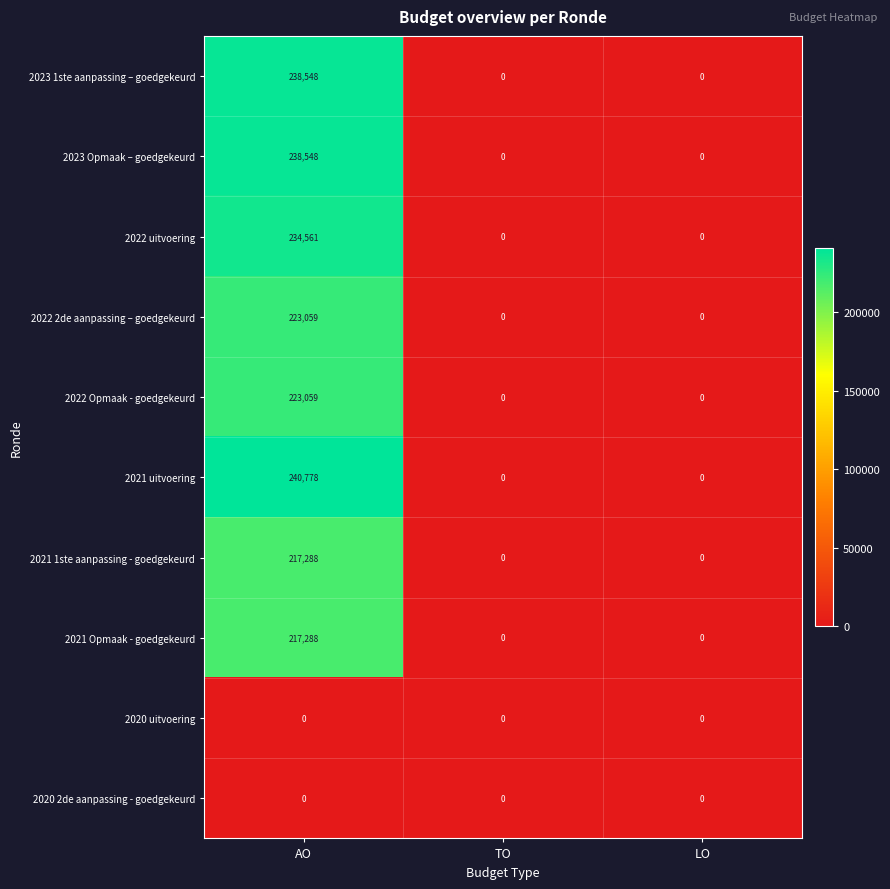

Which series has the widest spread of values?

2021 uitvoering